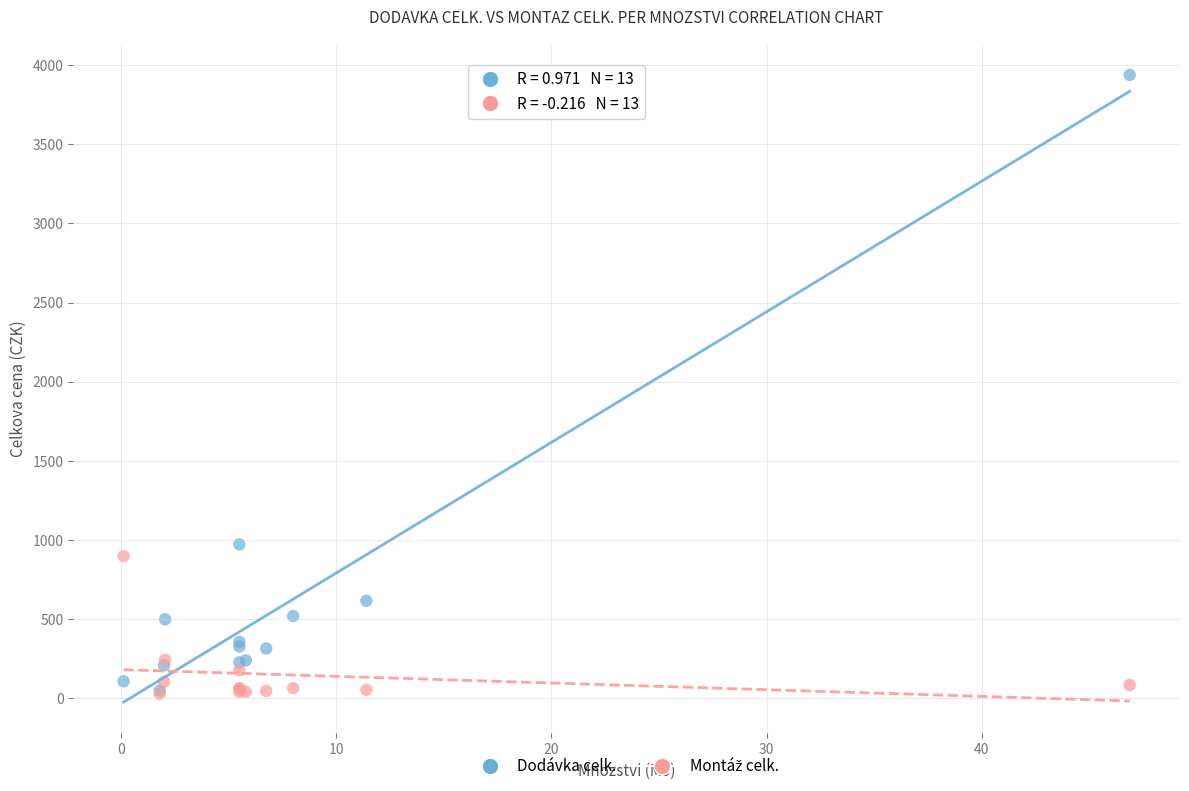

Which series has the largest Y range (max minus min)?

Dodávka celk.